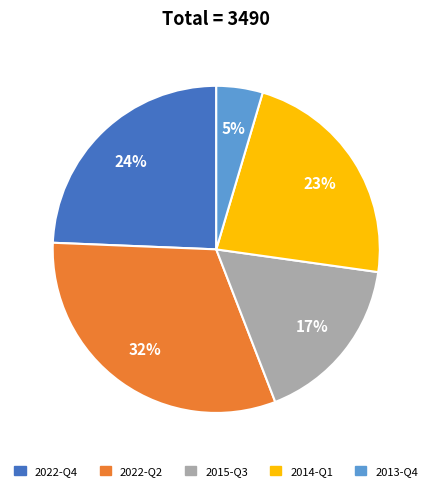

To the nearest percent, what is the average slice percentage?

20%